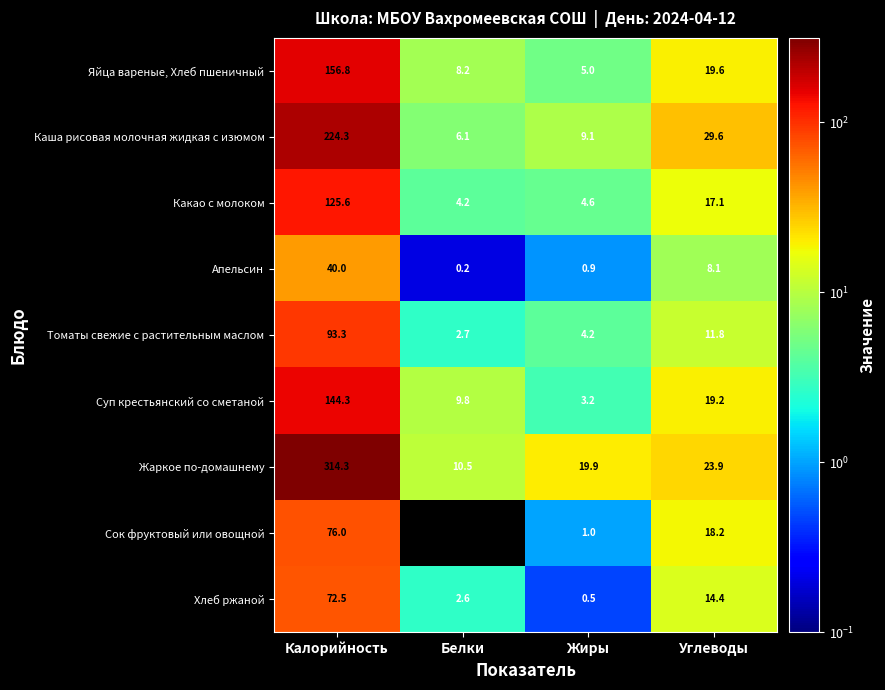

What is the difference between the highest and lowest values at Белки?

10.5